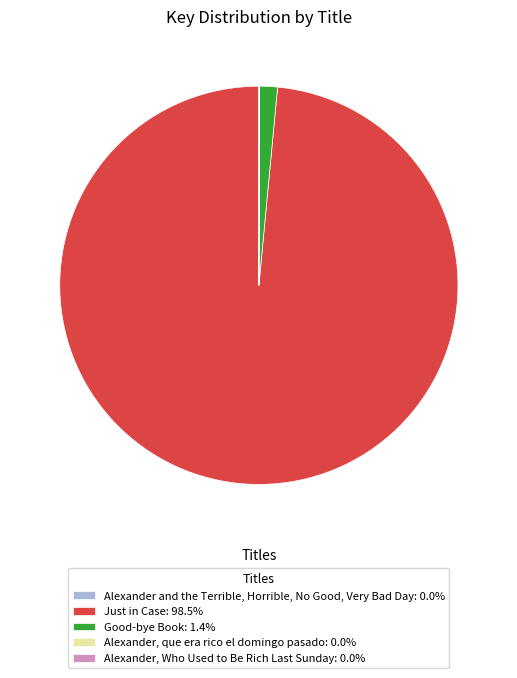

Does Just in Case: 98.5% represent more than half of the total?

Yes